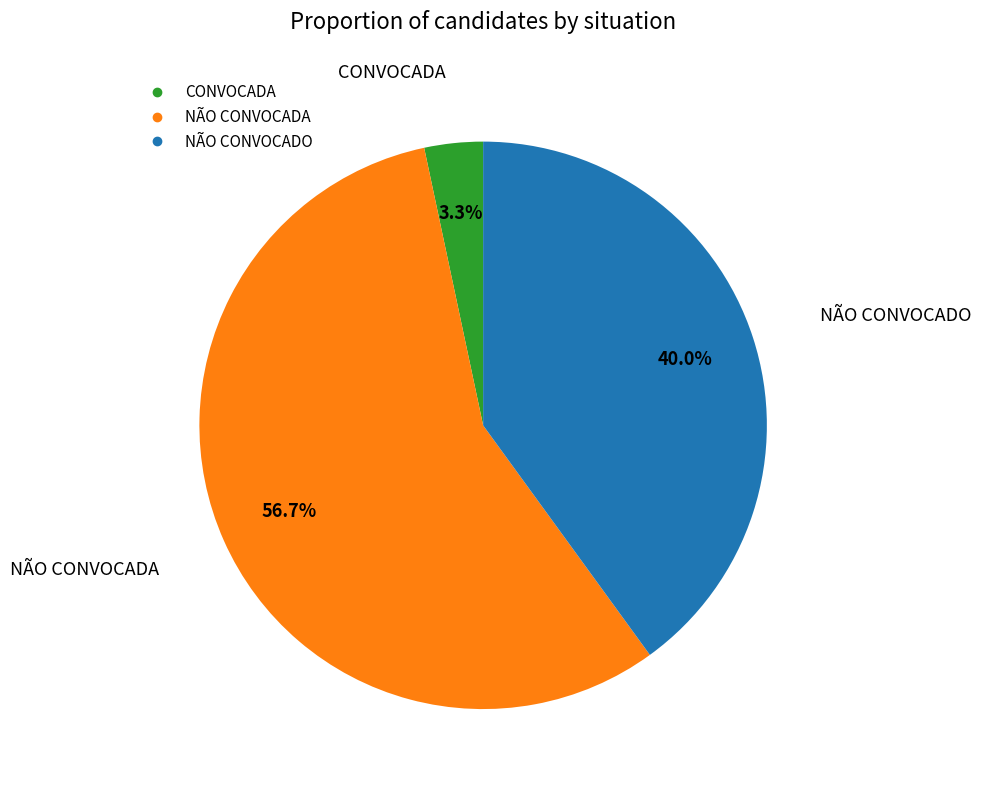

To the nearest percent, what percentage of the pie is NÃO CONVOCADO?

40%